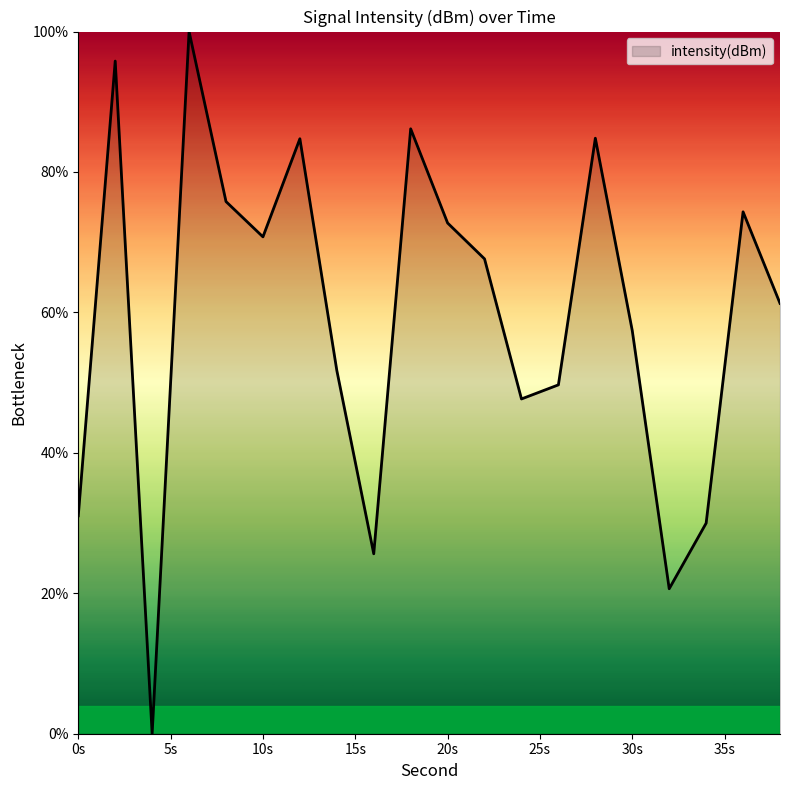

What is the greatest value displayed?

100.0